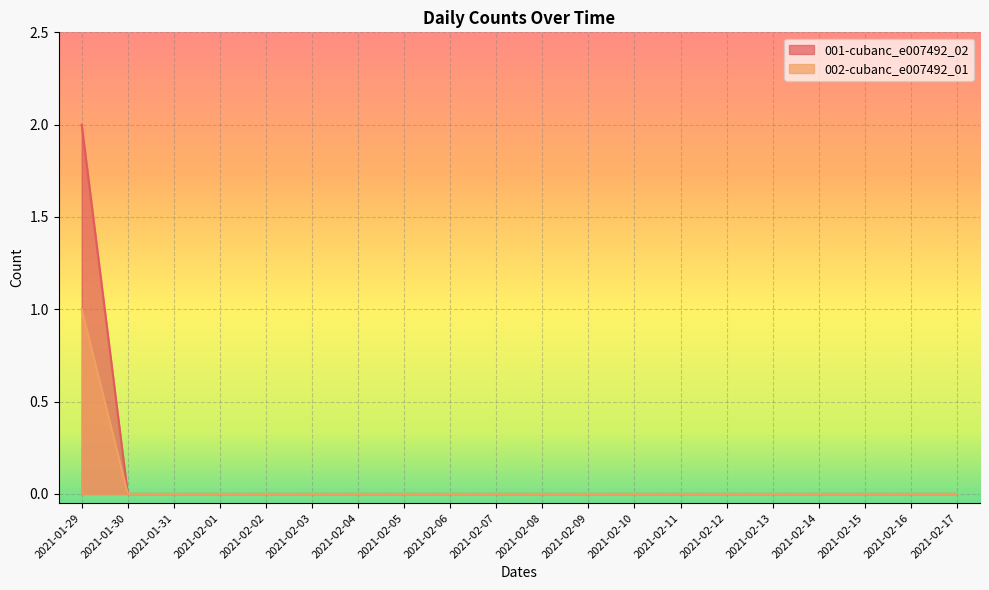

Count the 002-cubanc_e007492_01 values in the range 0 to 1.

20